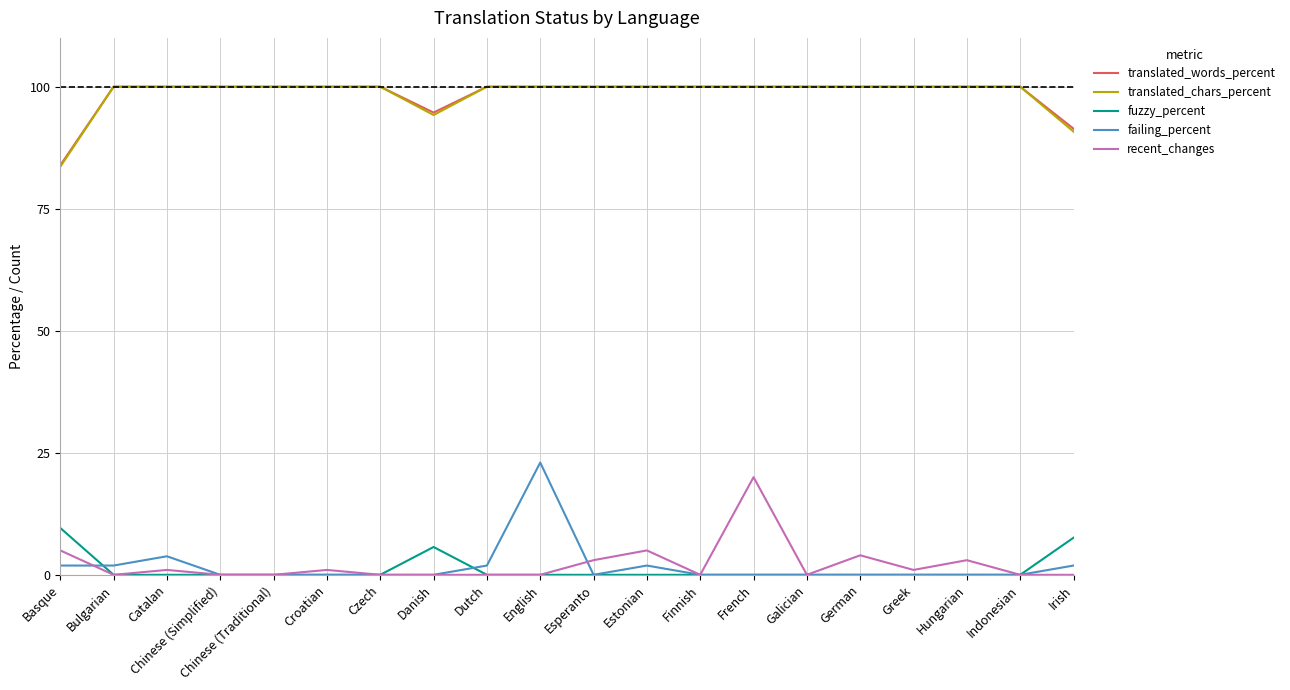

What is the sum of all translated_chars_percent values?

1968.6